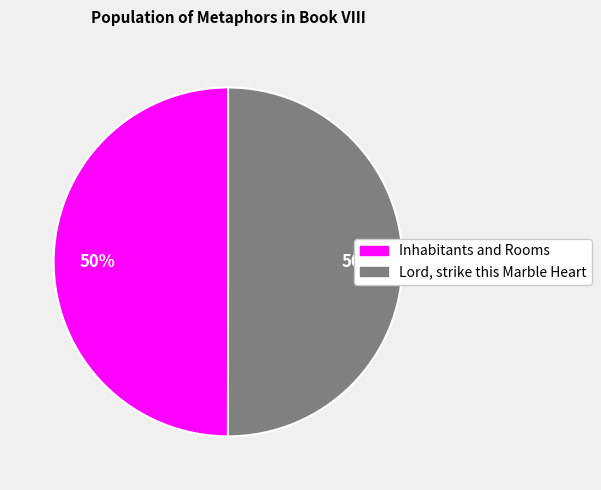

What percentage is the Inhabitants and Rooms slice, to the nearest percent?

50%